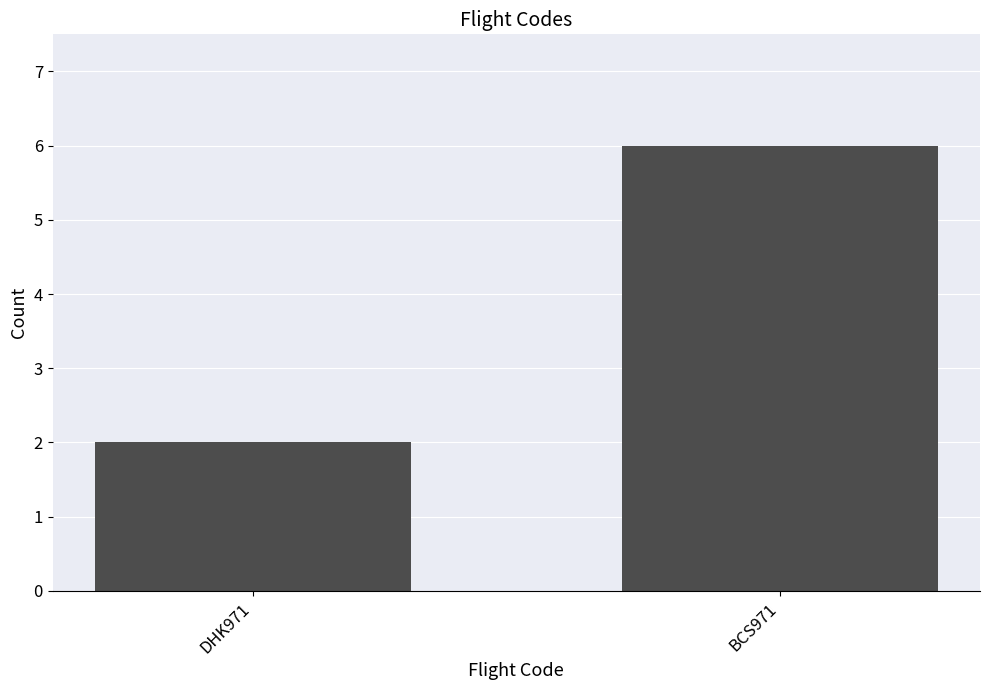

The value at DHK971 is 1. True or false?

False